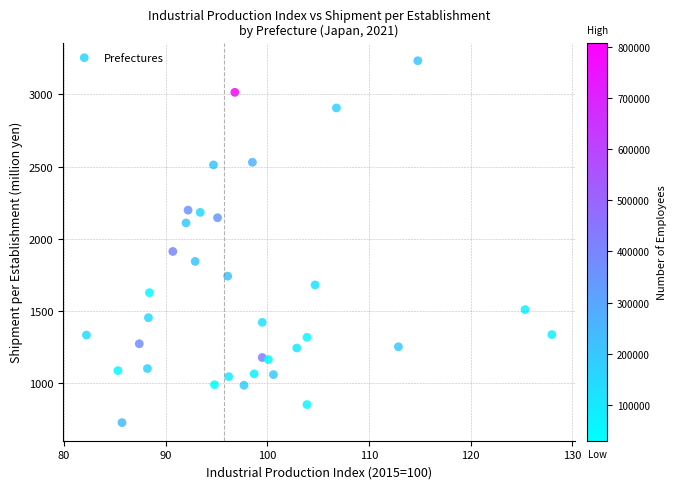

What is the range of X values (max minus min)?

45.8